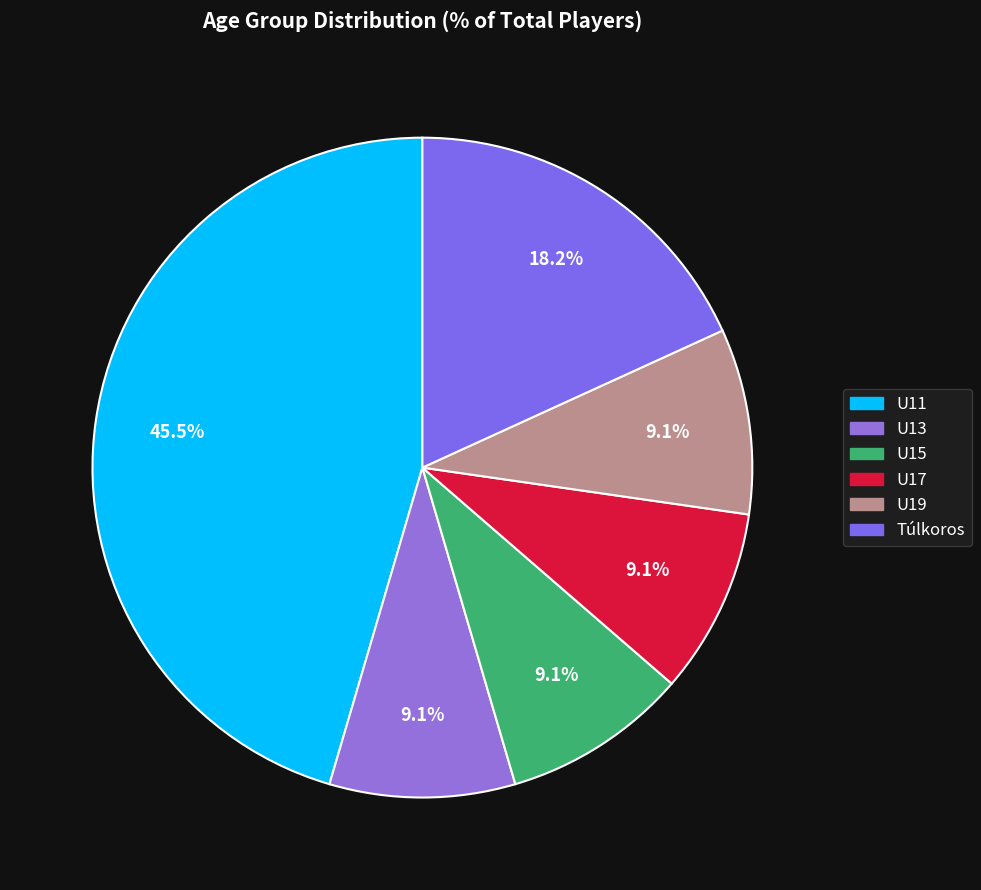

Is the sum of U13 and U11 greater than half?

Yes